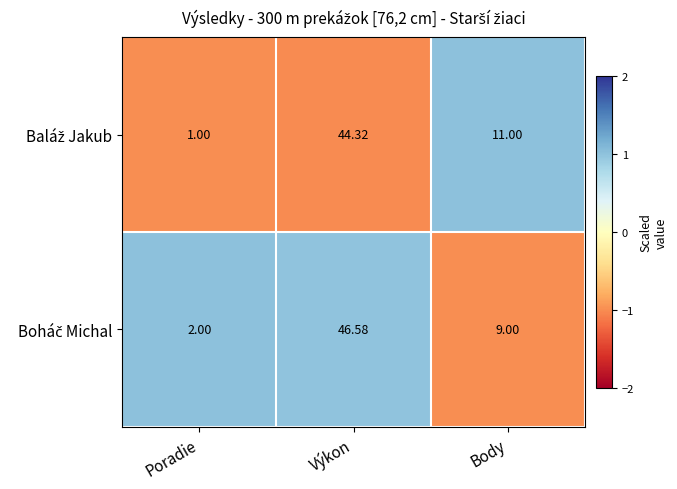

At which category is the sum across all series the highest?

Výkon